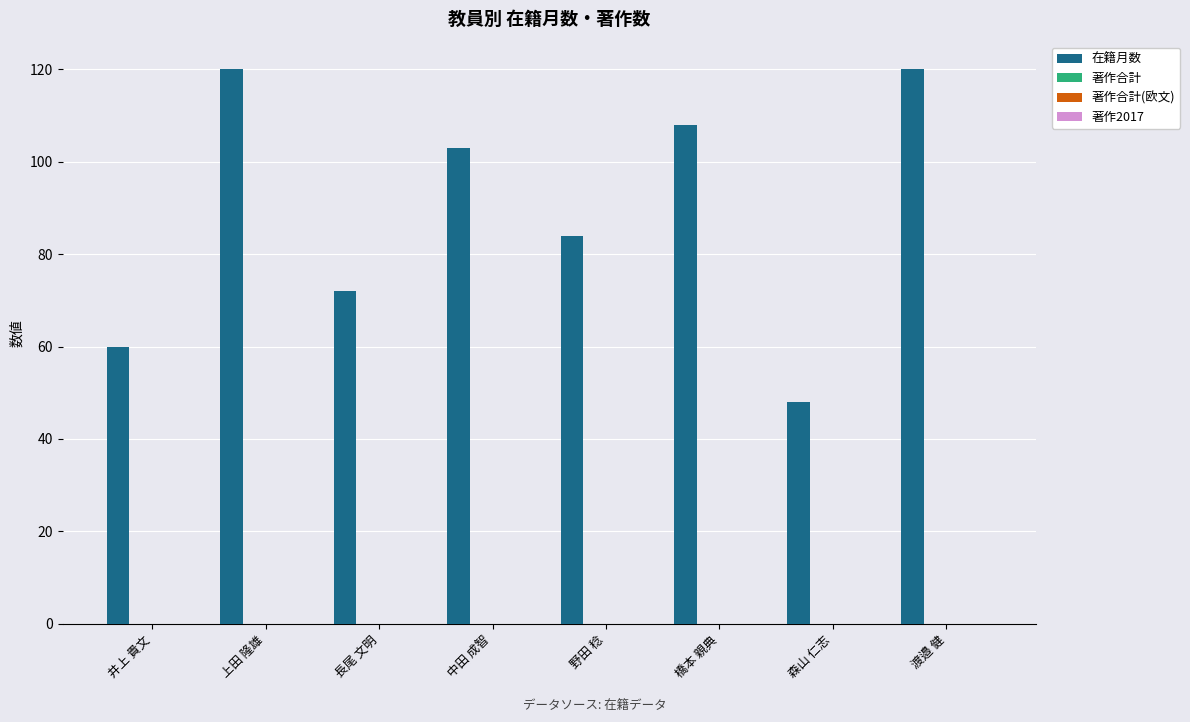

What is the maximum value shown in the chart?

120